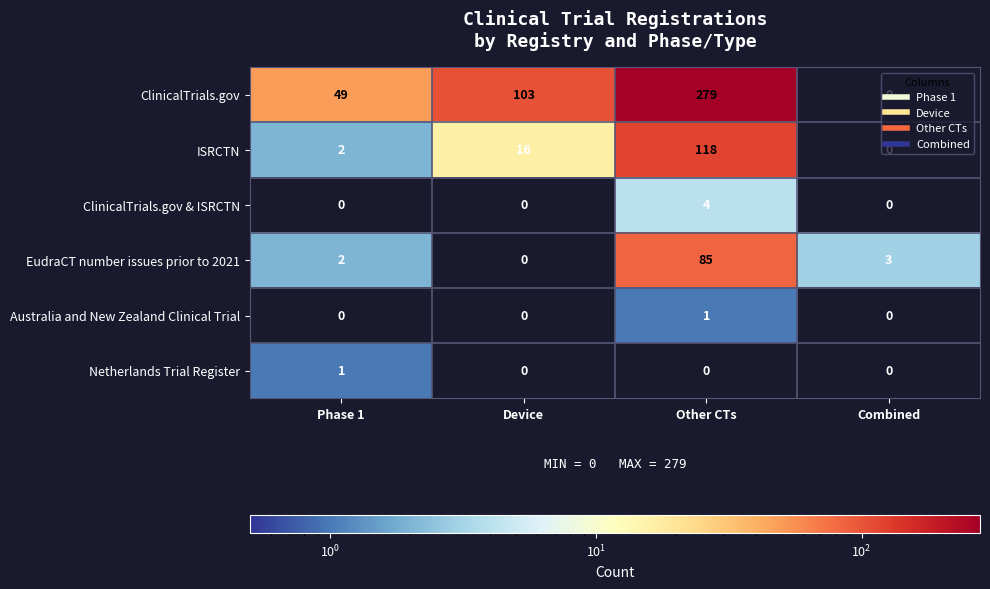

What is the total value across all series at Combined?

3